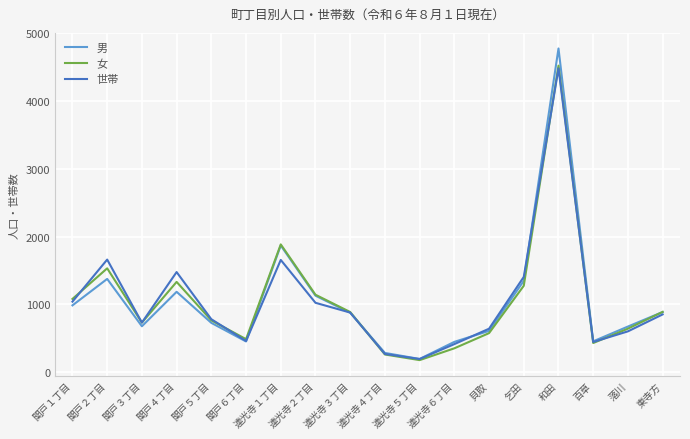

Between 関戸１丁目 and 乞田, which series saw the biggest shift?

世帯